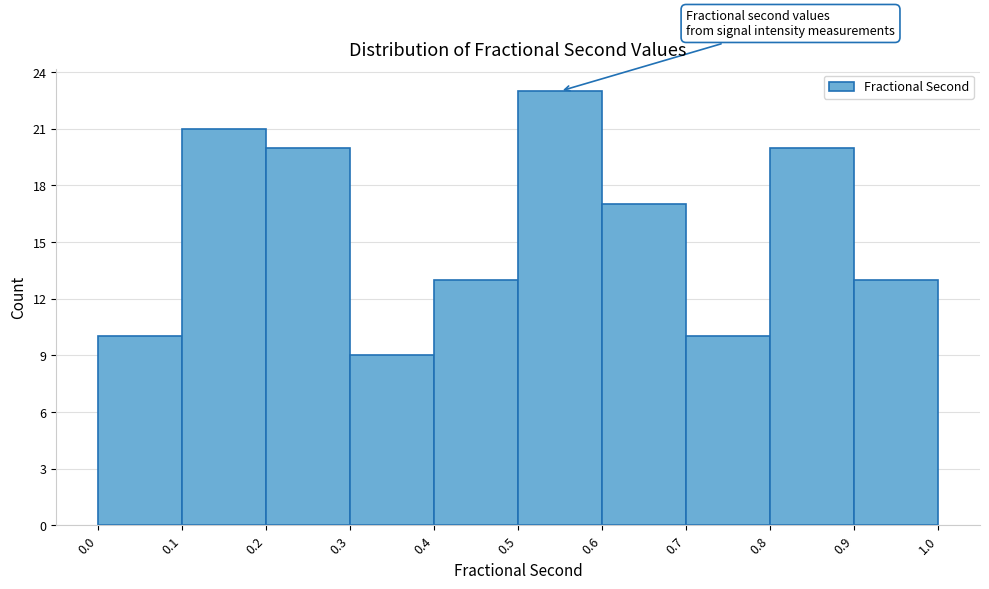

Reading left to right, list every bar in this chart as the range it spans on the x-axis followed by its height. The values are not printed on the chart, so give them approximately, as read against the axis.

0.0 to 0.1: 10
0.1 to 0.2: 21
0.2 to 0.3: 20
0.3 to 0.4: 9
0.4 to 0.5: 13
0.5 to 0.6: 23
0.6 to 0.7: 17
0.7 to 0.8: 10
0.8 to 0.9: 20
0.9 to 1.0: 13